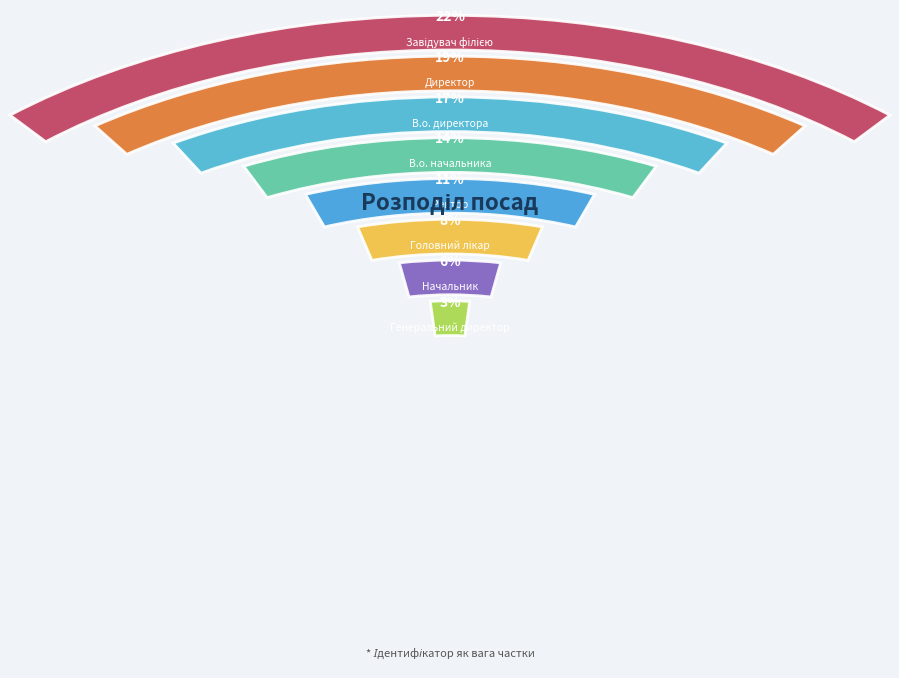

True or false: Начальник accounts for 12% of the total.

False